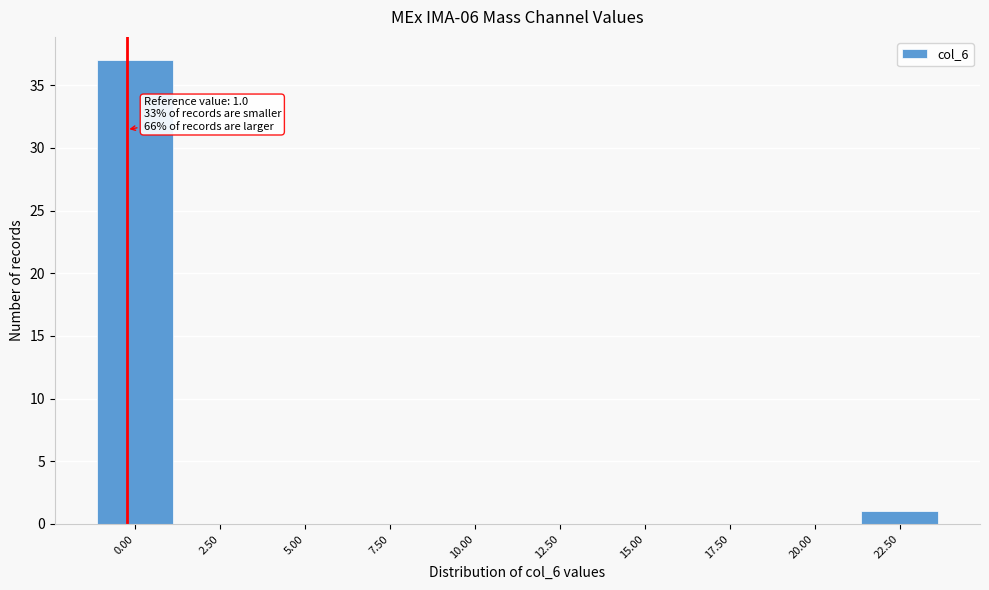

Reading right to left, extract all data points from this chart.

22.50=1	20.00=0	17.50=0	15.00=0	12.50=0	10.00=0	7.50=0	5.00=0	2.50=0	0.00=37